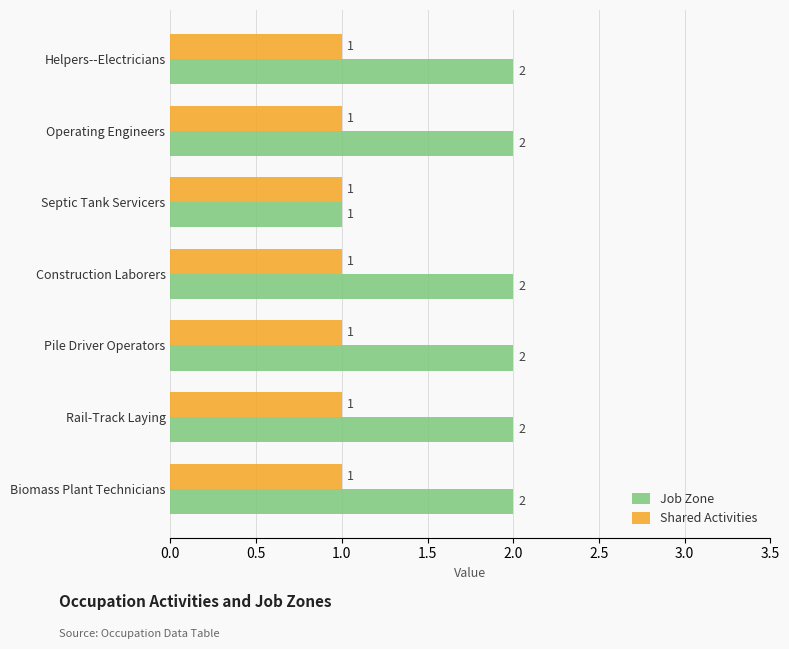

Which series changed the most between Septic Tank Servicers and Pile Driver Operators?

Job Zone